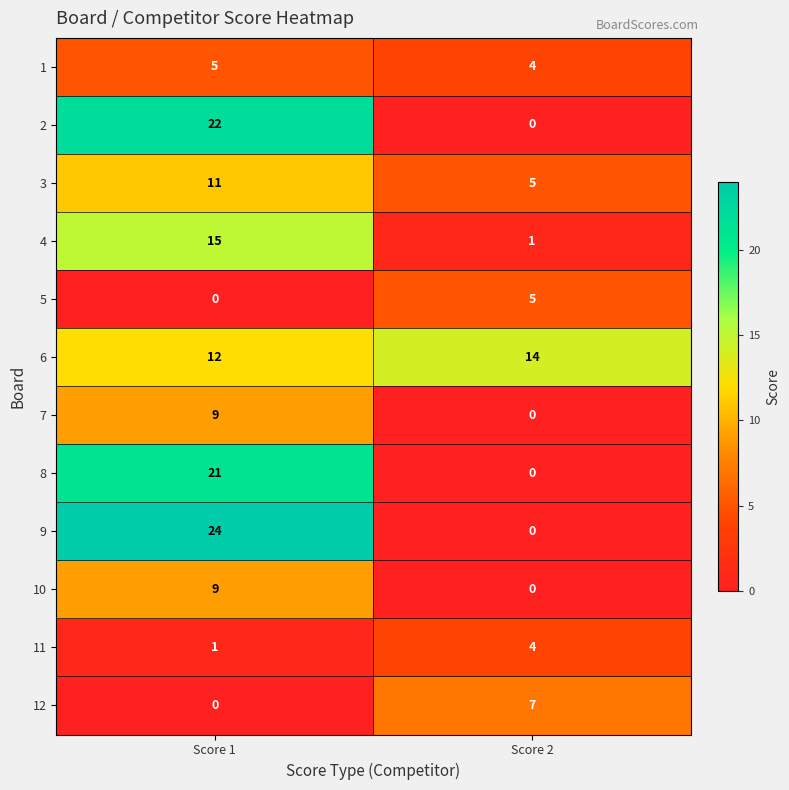

Reading left to right, what are all the values shown in this chart?

1: 5	4
2: 22	0
3: 11	5
4: 15	1
5: 0	5
6: 12	14
7: 9	0
8: 21	0
9: 24	0
10: 9	0
11: 1	4
12: 0	7